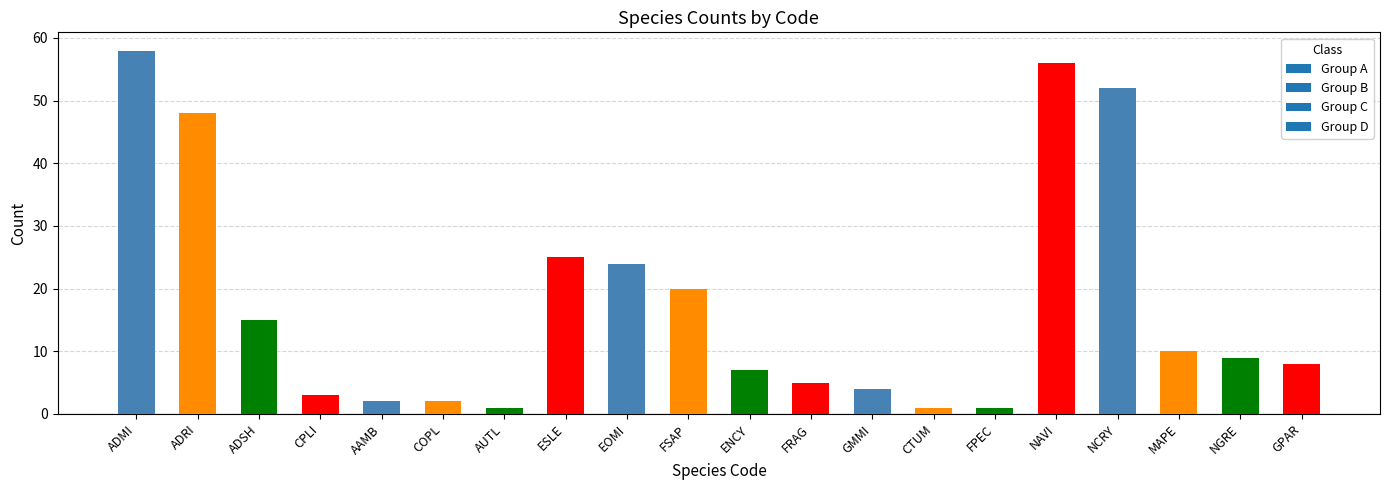

What is the minimum value shown in the chart?

1